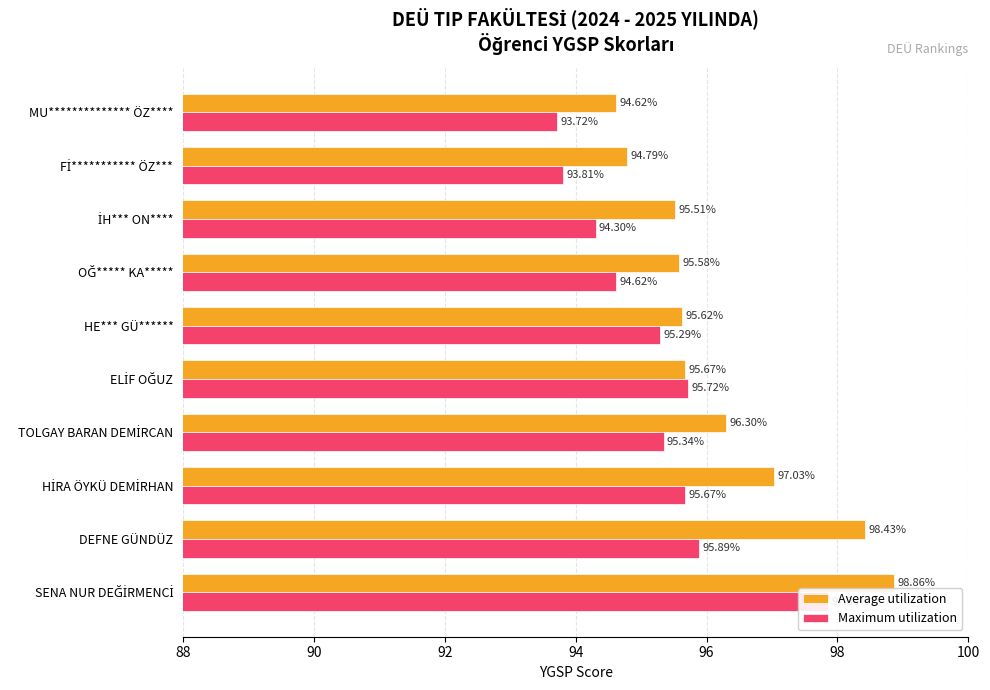

Count the number of data series in this chart.

2